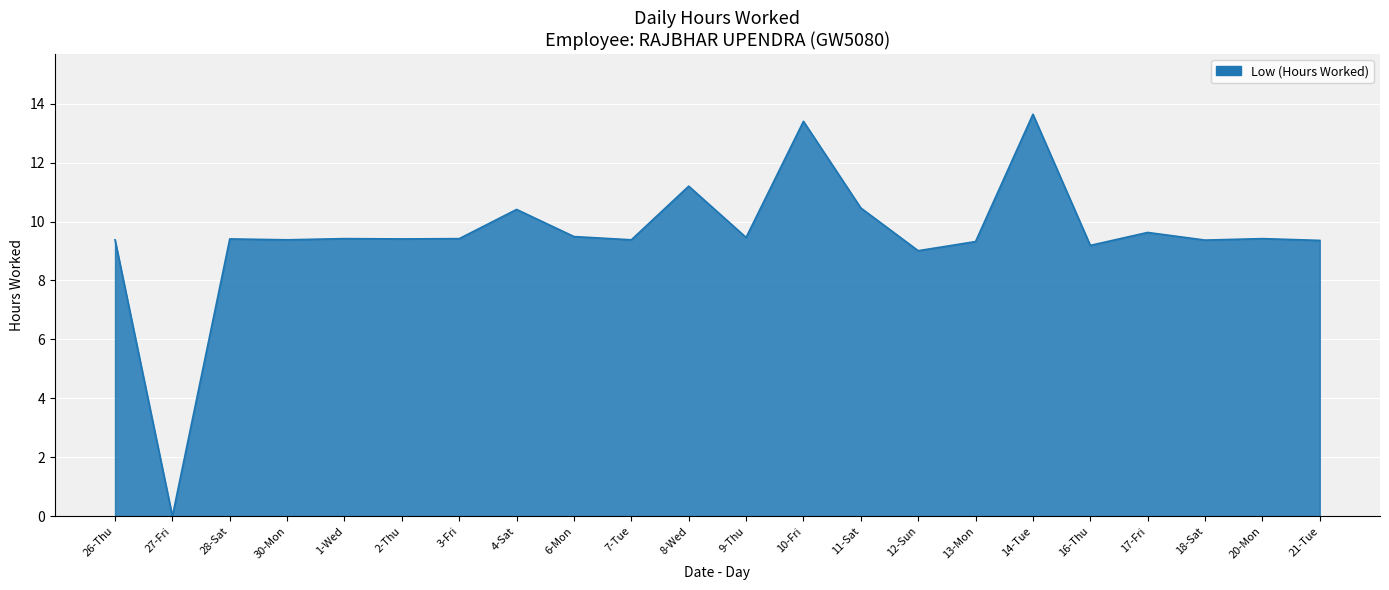

What is the change in value from 4-Sat to 14-Tue?

+3.2